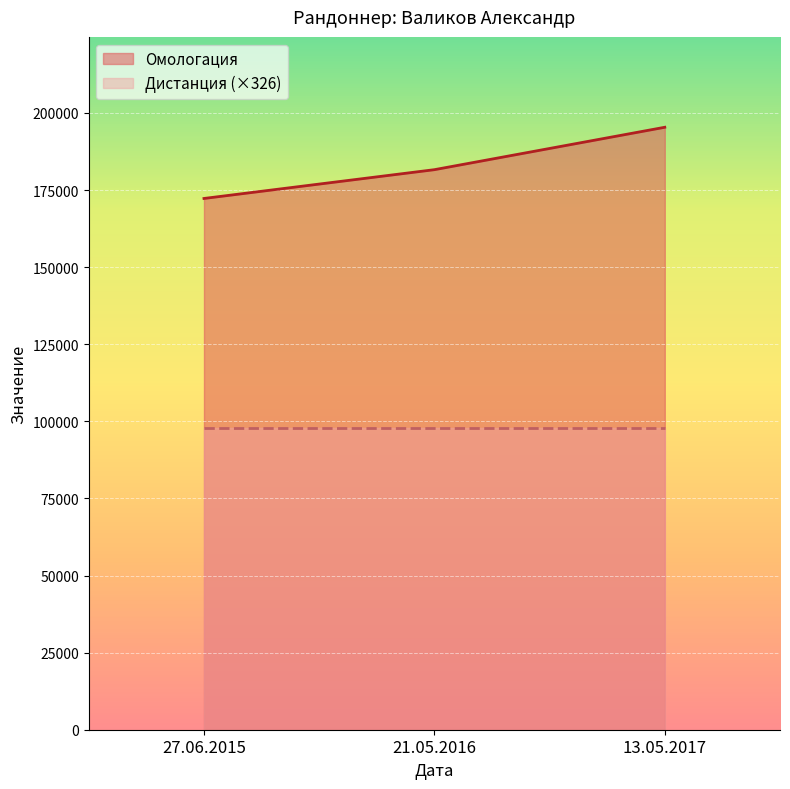

What is the change in value from 27.06.2015 to 13.05.2017?

+23090